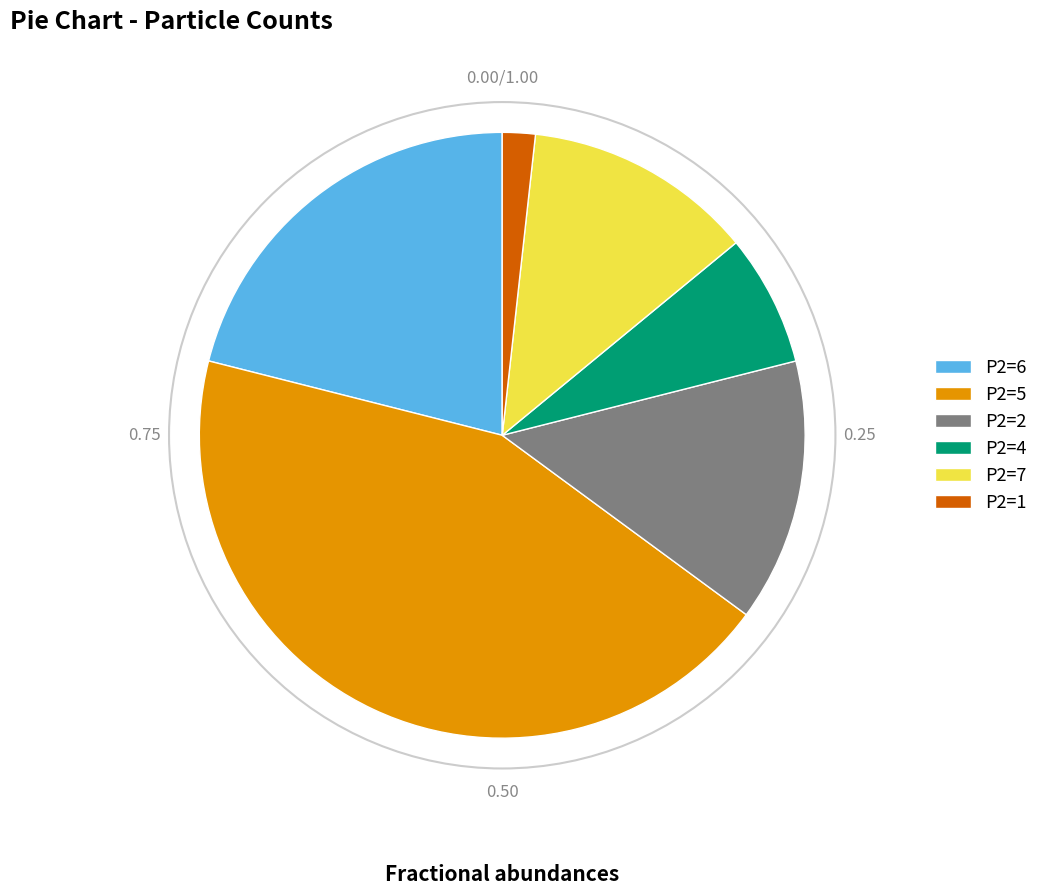

How many slices are in this pie chart?

6